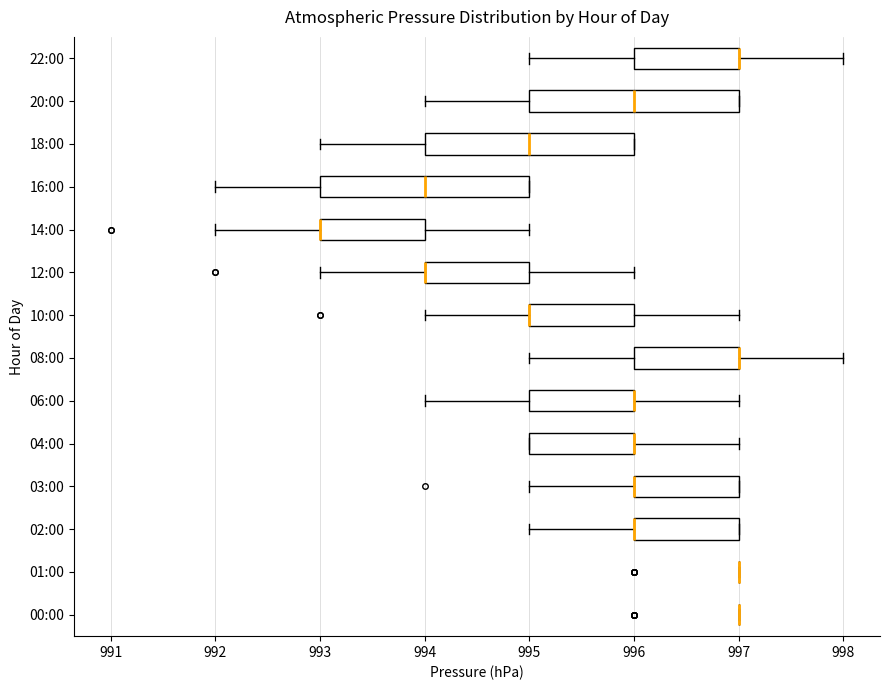

Reading bottom to top, read every box against the x-axis: the position of its median line, the range the box covers, and the ends of its whiskers. The values are not printed on the chart, so give them approximately, as read against the axis.

00:00: box collapsed to a line at 997, whiskers 997 to 997
01:00: box collapsed to a line at 997, whiskers 997 to 997
02:00: median 996 (drawn on the box's left edge), box 996 to 997, whiskers 995 to 997
03:00: median 996 (drawn on the box's left edge), box 996 to 997, whiskers 995 to 997
04:00: median 996 (drawn on the box's right edge), box 995 to 996, whiskers 995 to 997
06:00: median 996 (drawn on the box's right edge), box 995 to 996, whiskers 994 to 997
08:00: median 997 (drawn on the box's right edge), box 996 to 997, whiskers 995 to 998
10:00: median 995 (drawn on the box's left edge), box 995 to 996, whiskers 994 to 997
12:00: median 994 (drawn on the box's left edge), box 994 to 995, whiskers 993 to 996
14:00: median 993 (drawn on the box's left edge), box 993 to 994, whiskers 992 to 995
16:00: median 994, box 993 to 995, whiskers 992 to 995
18:00: median 995, box 994 to 996, whiskers 993 to 996
20:00: median 996, box 995 to 997, whiskers 994 to 997
22:00: median 997 (drawn on the box's right edge), box 996 to 997, whiskers 995 to 998